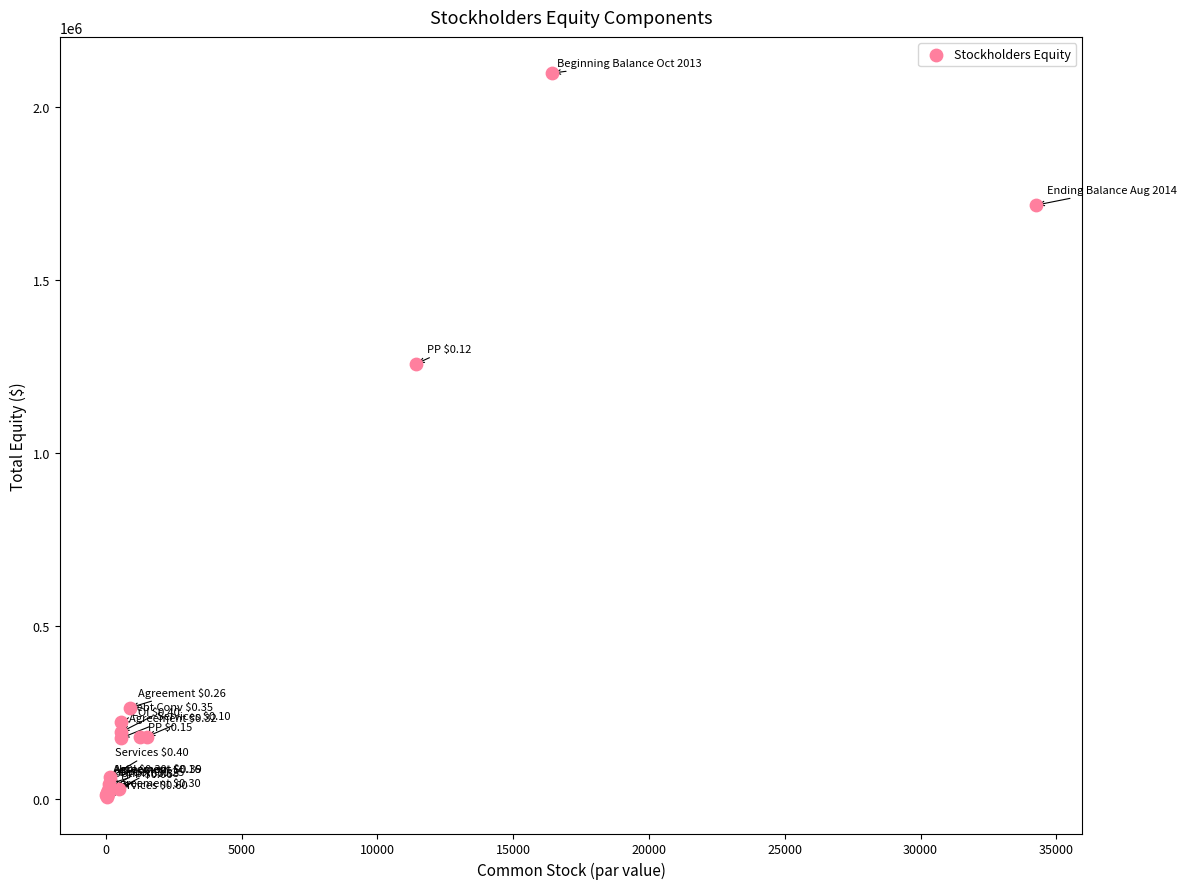

What Y value in the scatter plot is closest to 1051951?

1258155